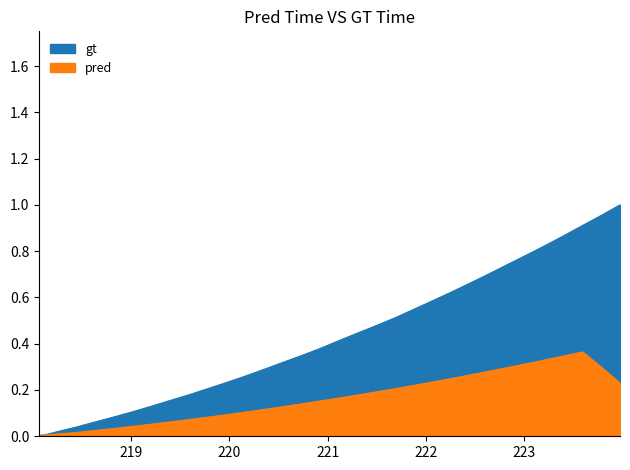

The value at 18 is 0.6. True or false?

False